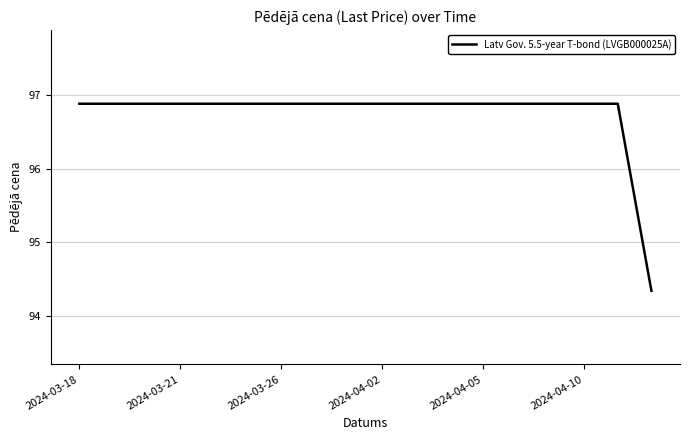

What is the smallest value displayed?

94.3